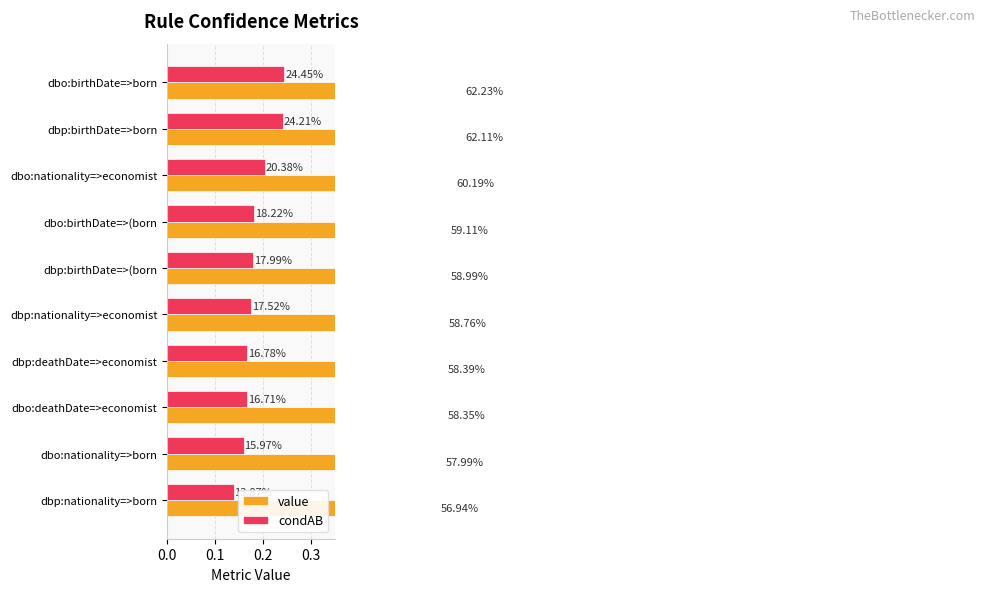

What is the difference between the maximum and minimum values in the condAB series?

0.1